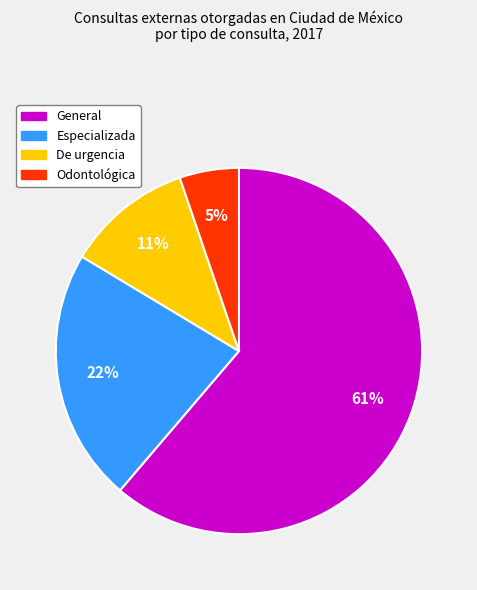

How many segments does this pie chart have?

4